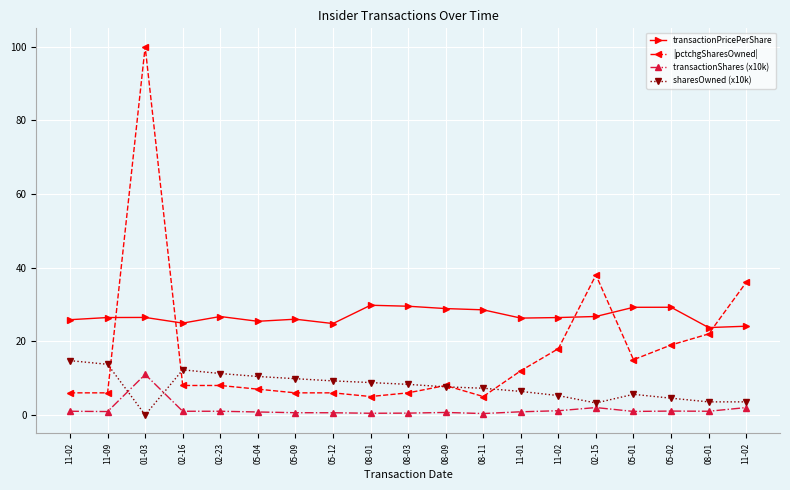

Which category has the highest value in the |pctchgSharesOwned| series?

01-03